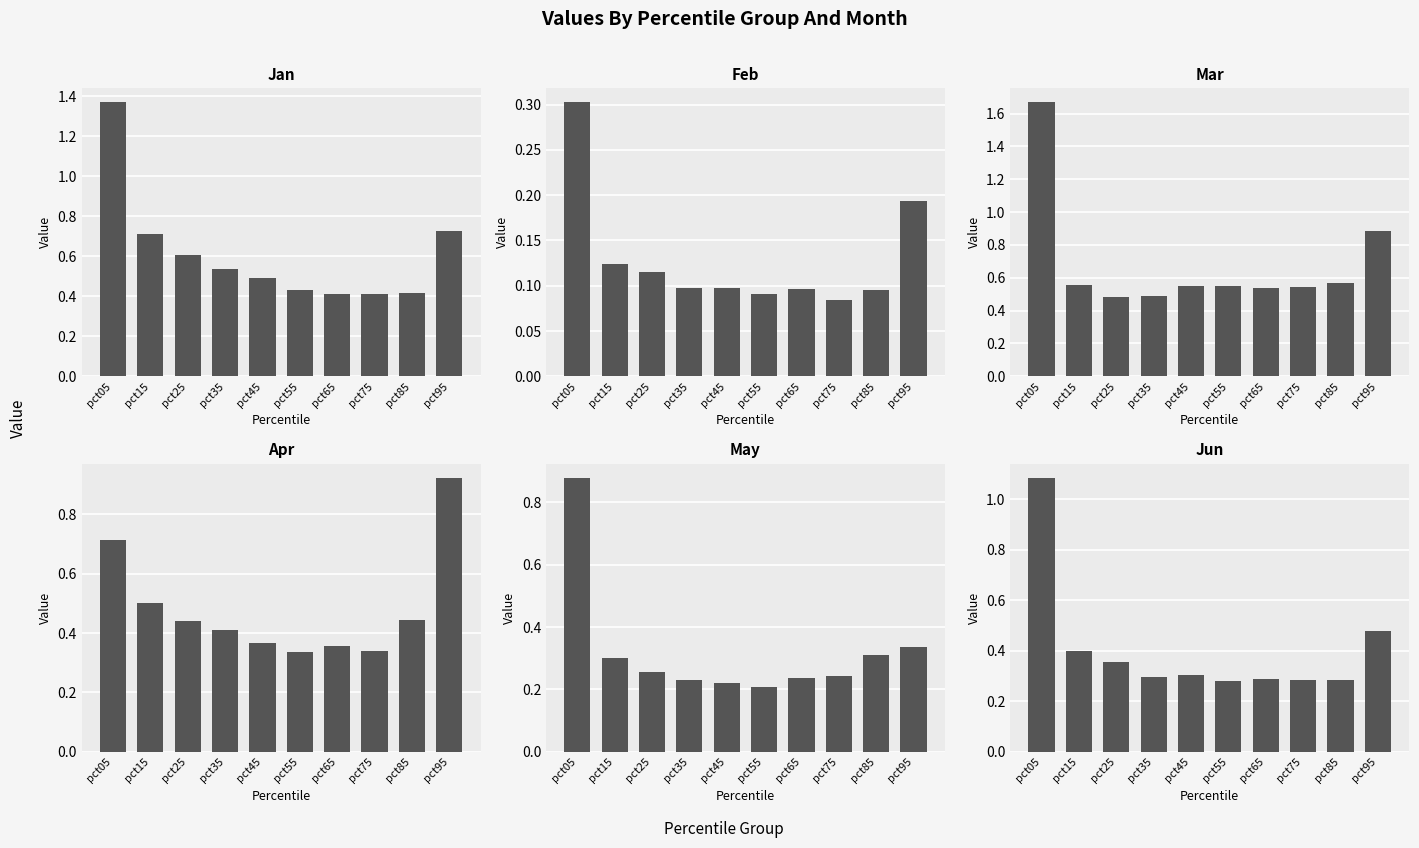

What is the lowest value of the Jan series?

0.4